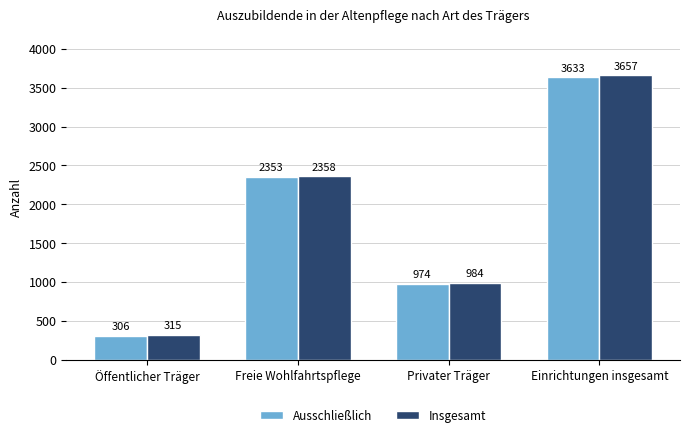

Rank the series by their average value, from highest to lowest.

Insgesamt, Ausschließlich